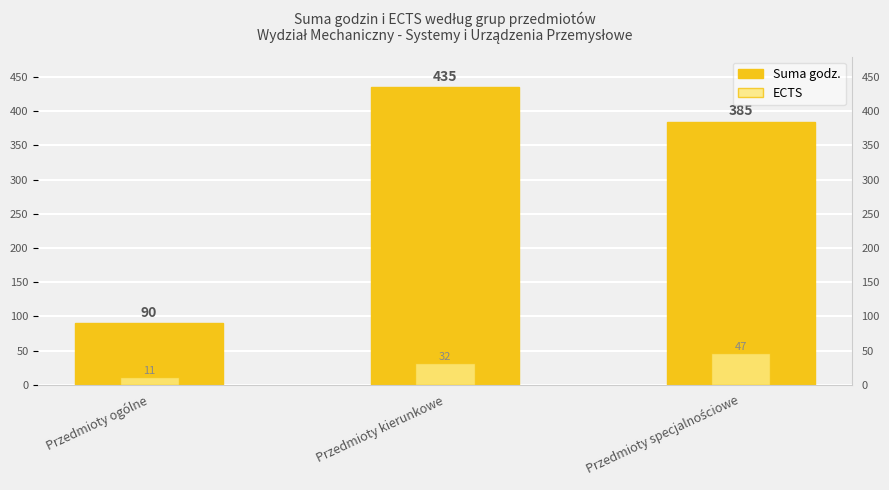

At which label does Suma godz. first exceed 385?

Przedmioty kierunkowe